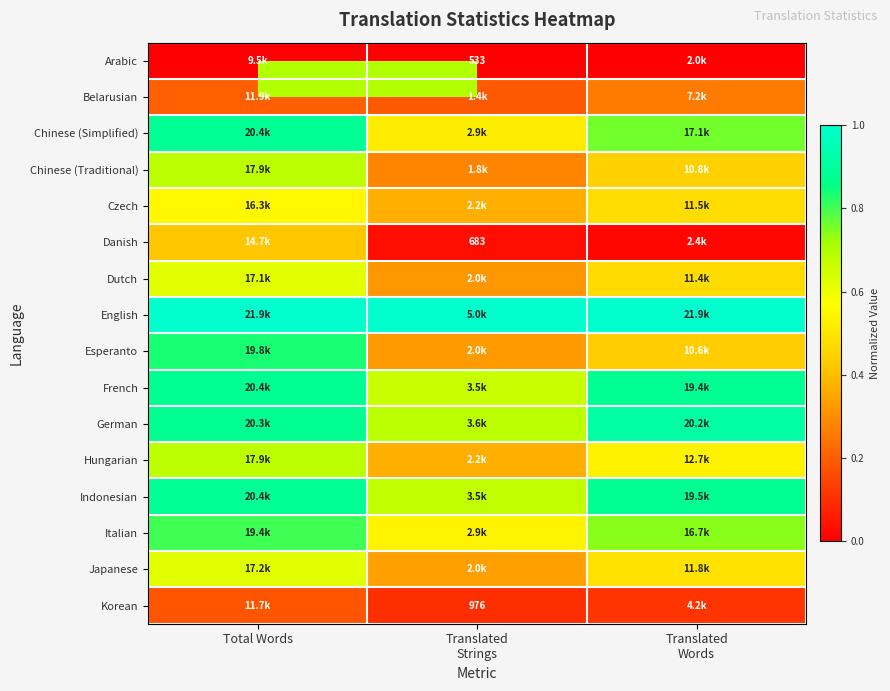

True or false: Korean has a value of 0.1 at Translated Words.

True